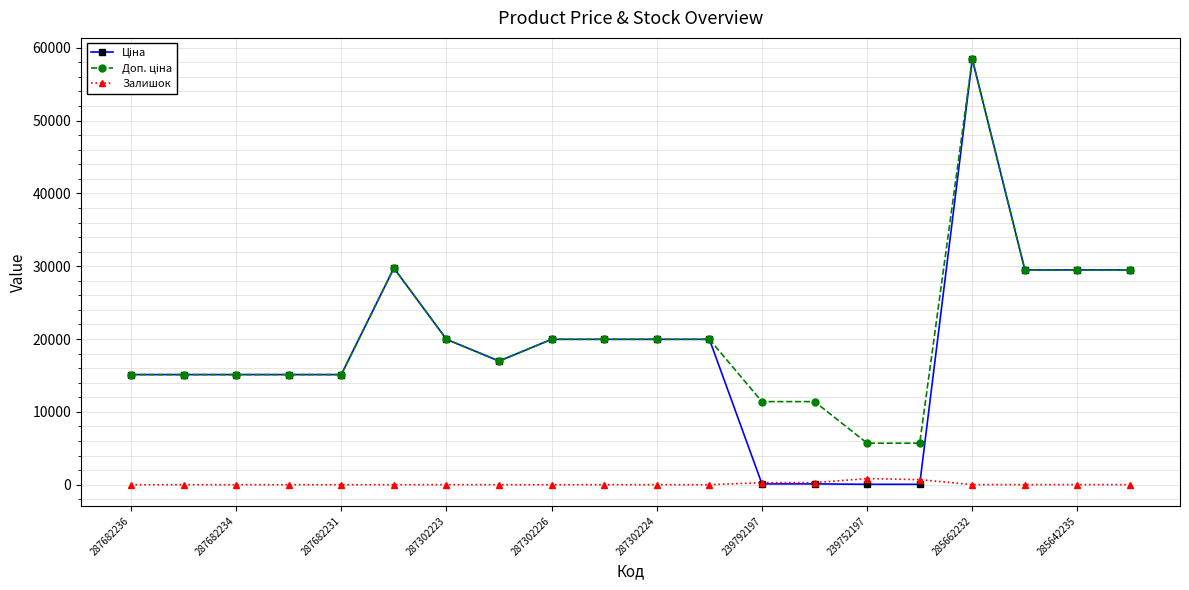

What is the greatest value displayed?

58426.5